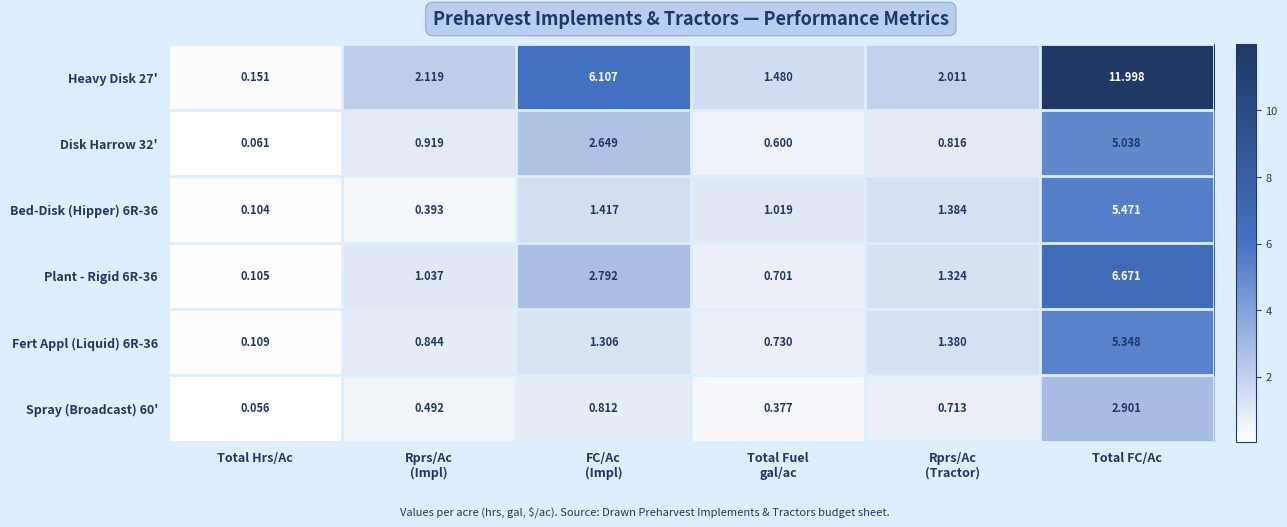

Which category has the lowest value in the Fert Appl (Liquid) 6R-36 series?

Total Hrs/Ac